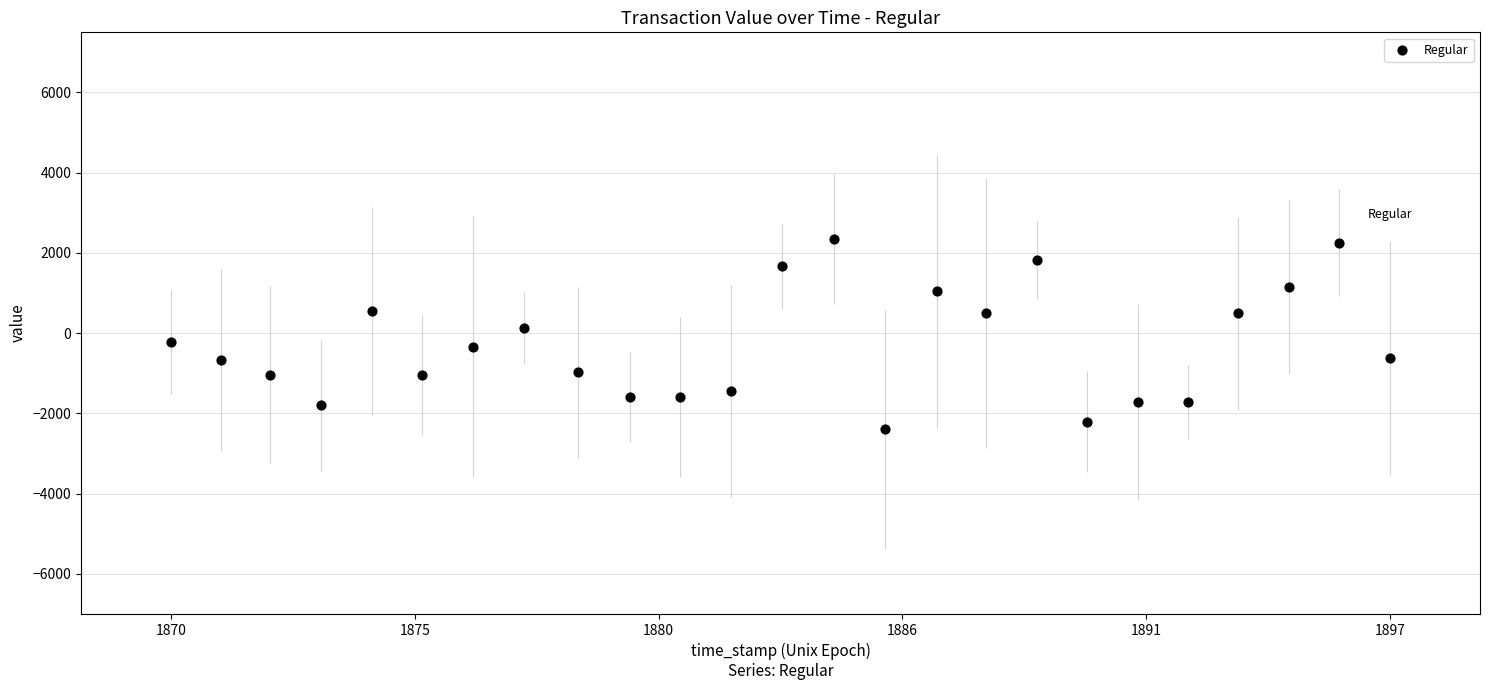

What is the range of X values (max minus min)?

27.0